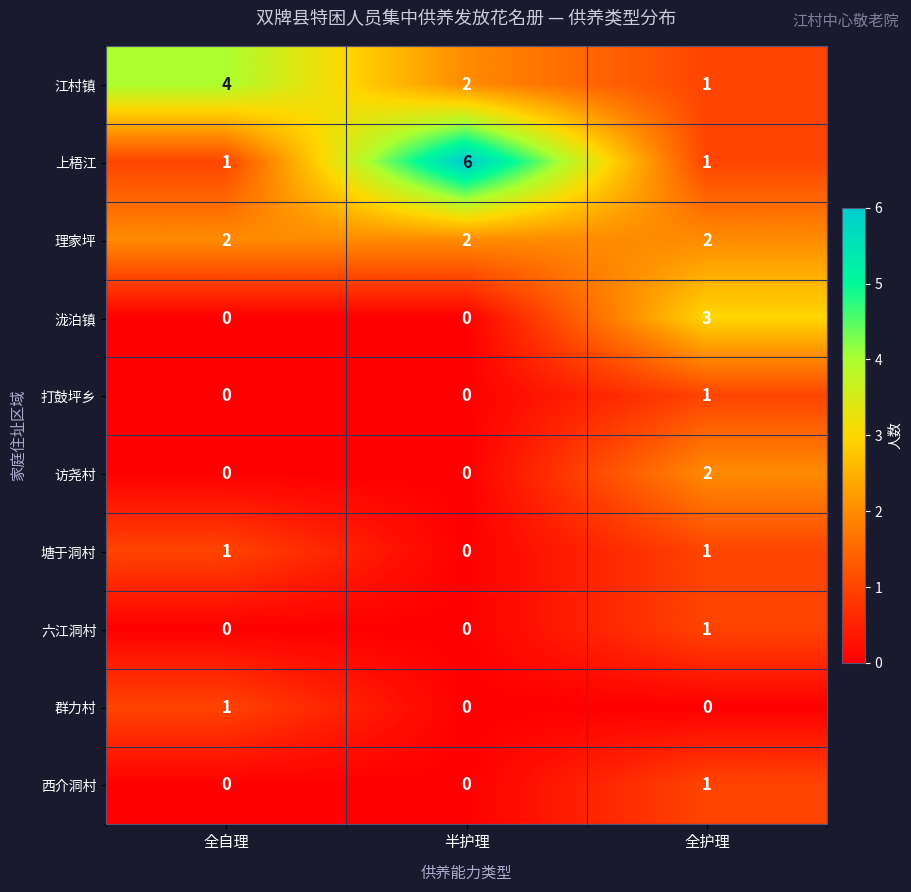

What is the sum of the 江村镇 values at 全自理 and 全护理?

5